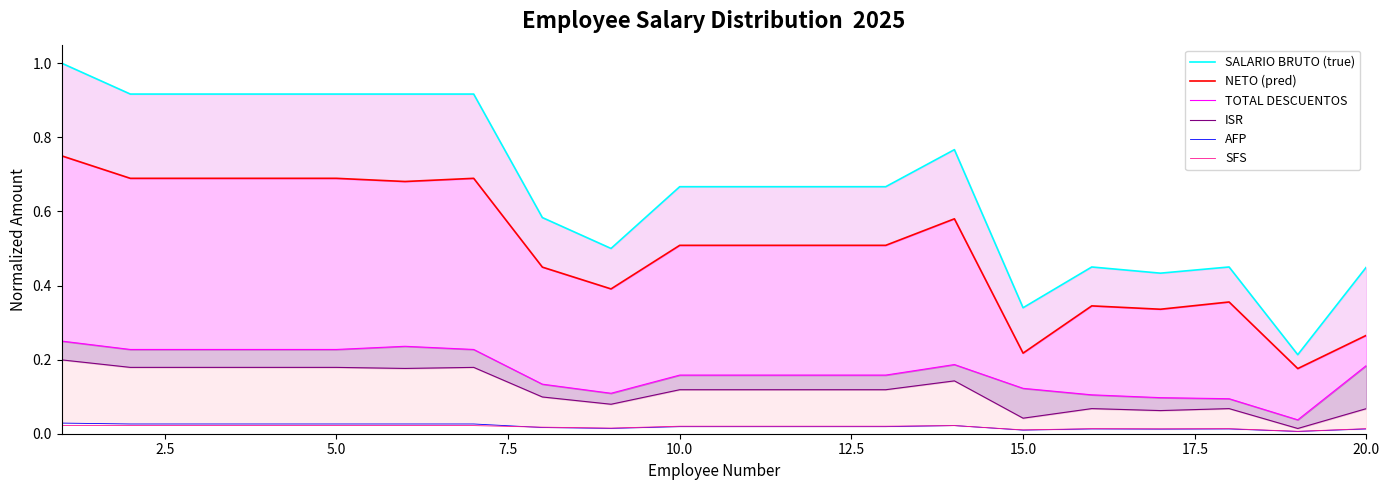

True or false: ISR and AFP intersect in this chart.

False